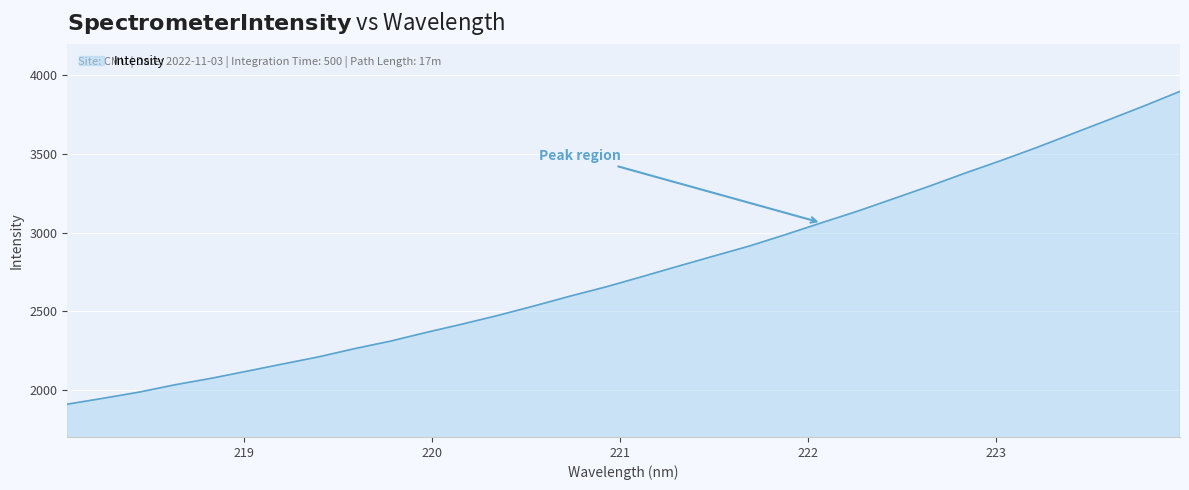

What is the smallest value displayed?

1908.5